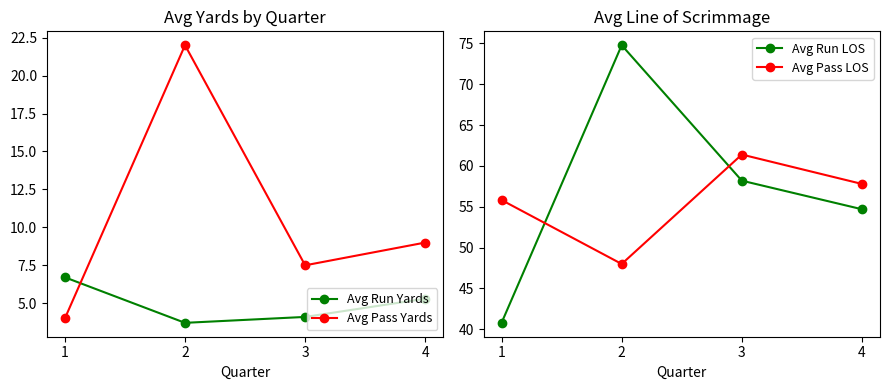

True or false: Avg Run Yards and Avg Pass LOS cross at least once.

False